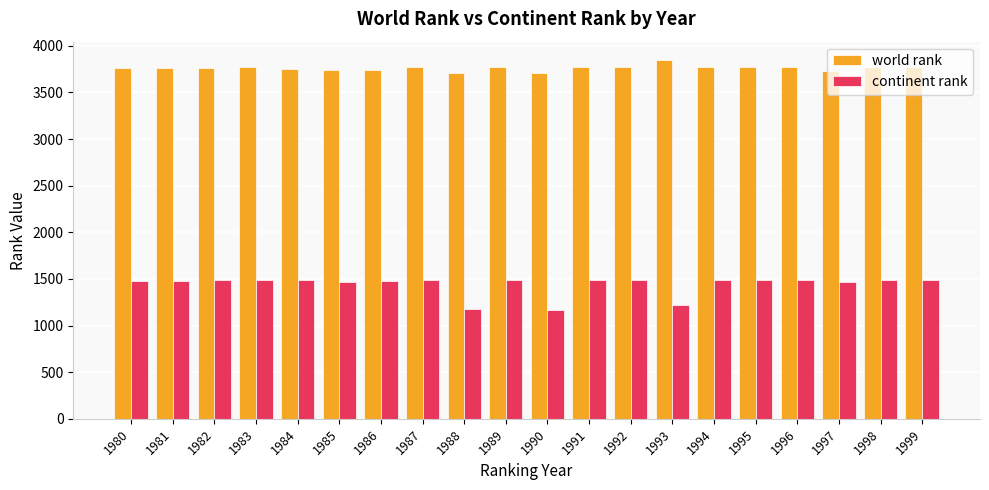

What is the lowest value of the continent rank series?

1170